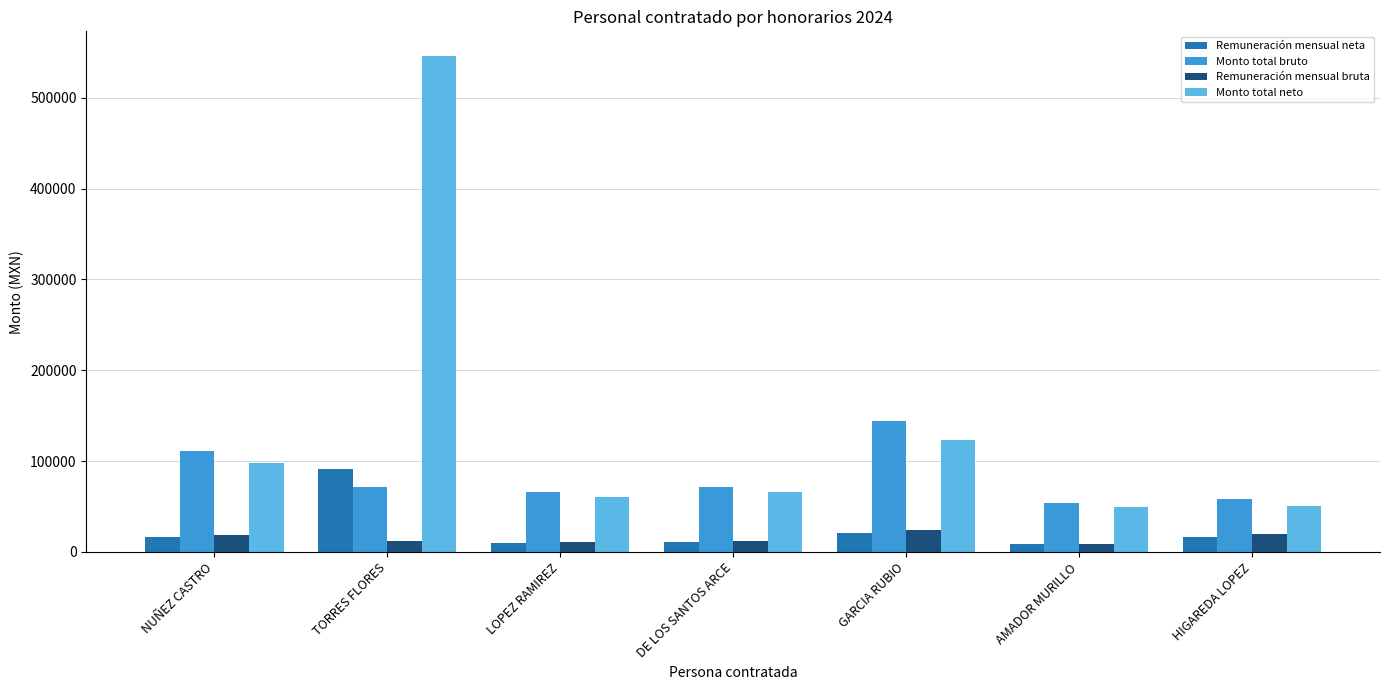

How many distinct data groups are displayed?

4